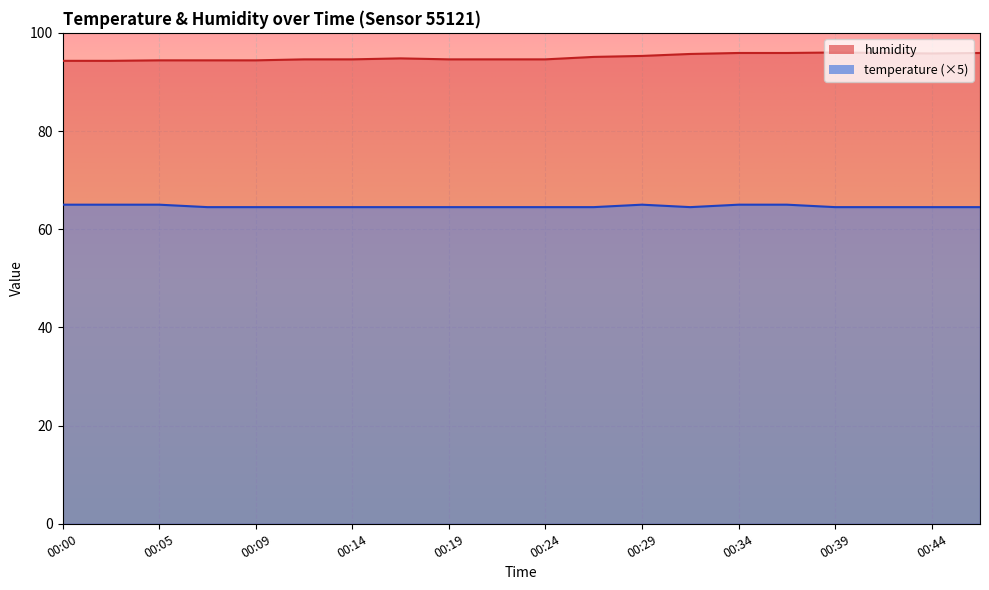

True or false: temperature and humidity intersect in this chart.

False